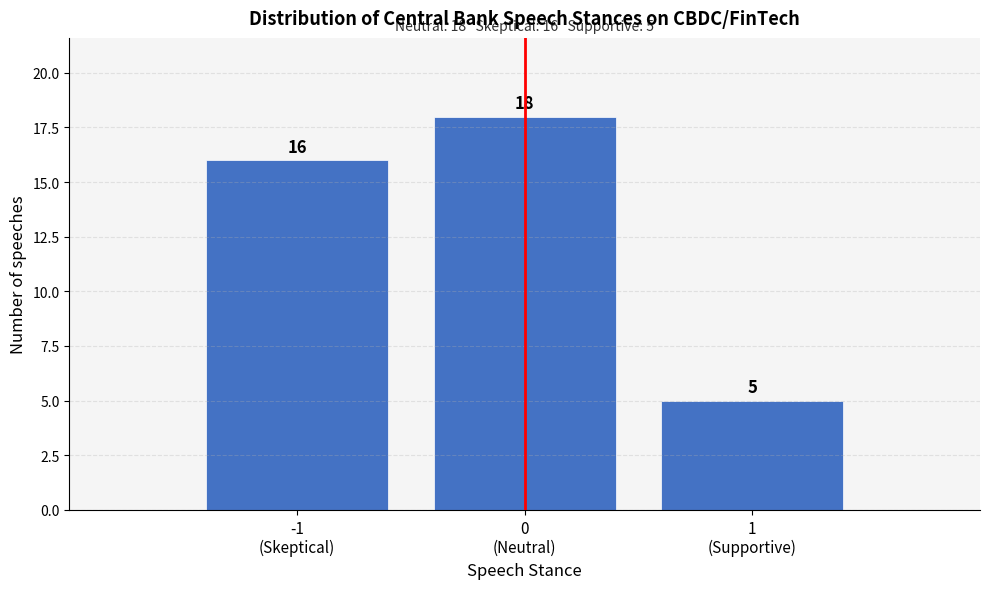

Reading right to left, transcribe all the data shown in this chart.

5	18	16